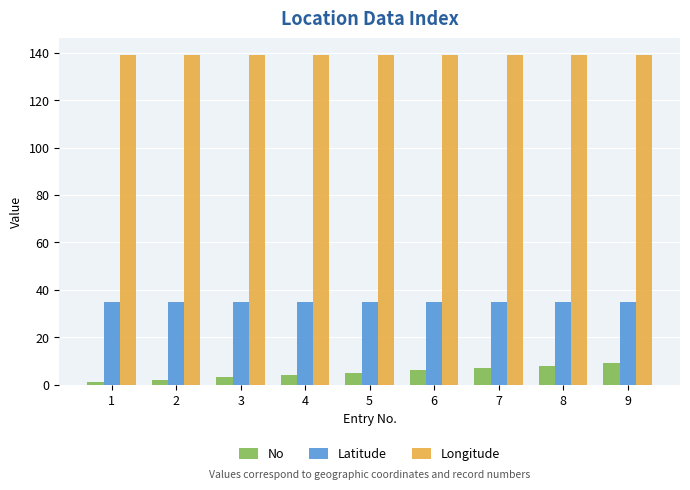

True or false: Latitude has a value of 45.9 at 4.

False